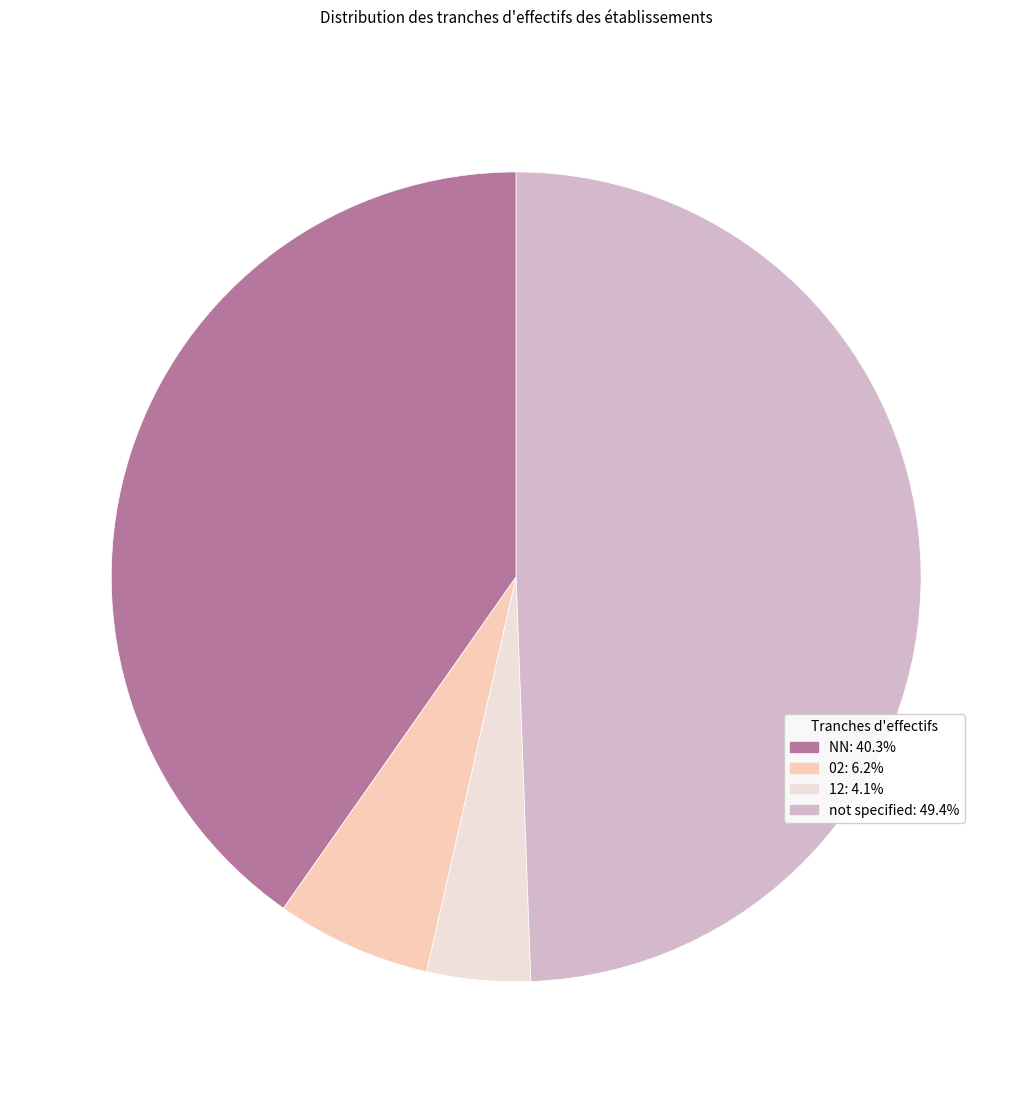

Does any single category account for the majority?

No